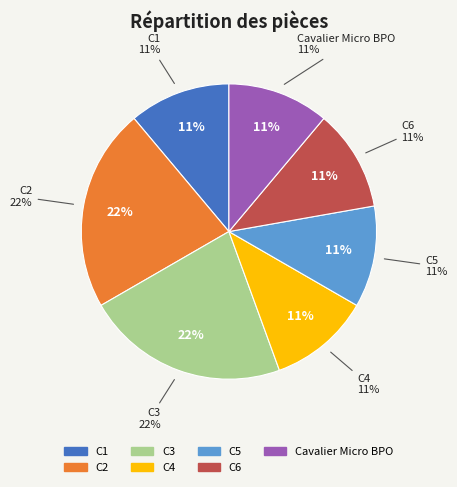

Do Cavalier Micro BPO and C5 together represent more than half of the pie?

No